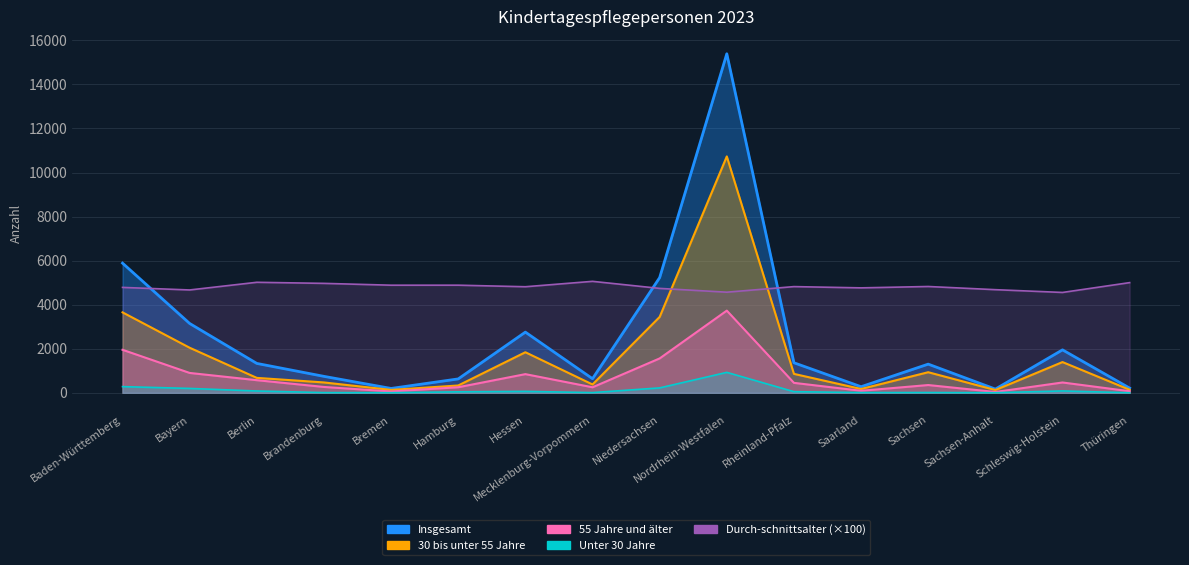

How many lines are shown in the chart?

5